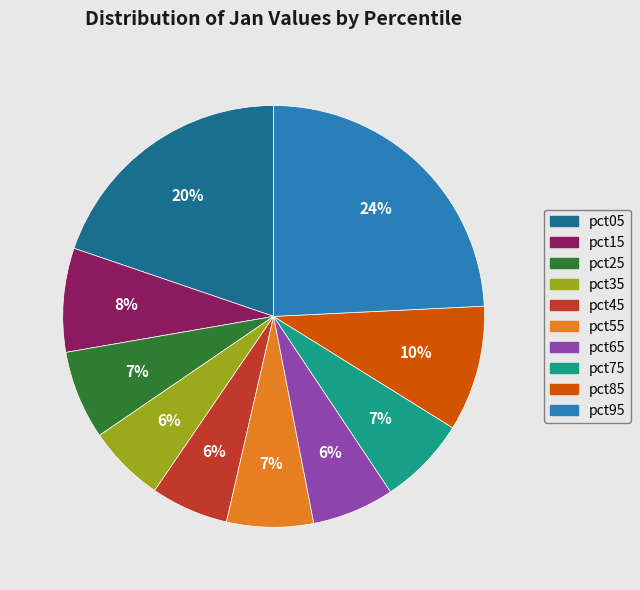

The pct85 slice represents 10% of the pie. True or false?

True